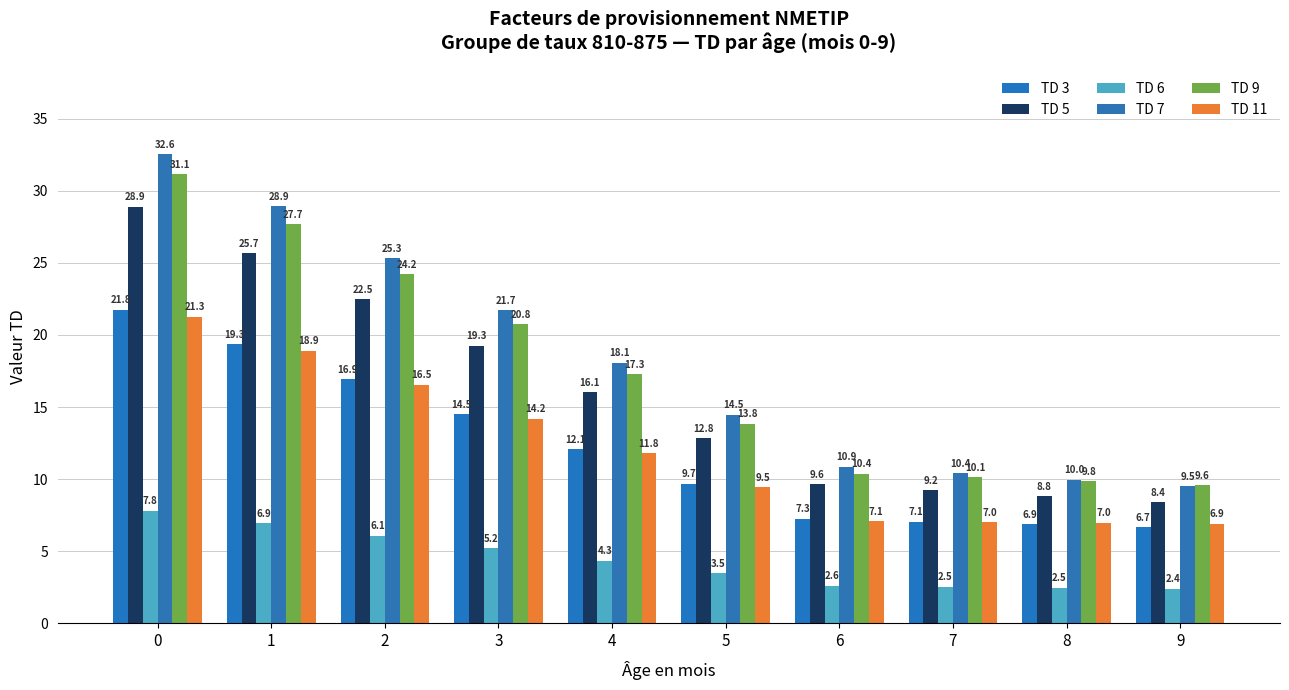

What is the value of the TD 9 bar at the 6th from the left?

13.8